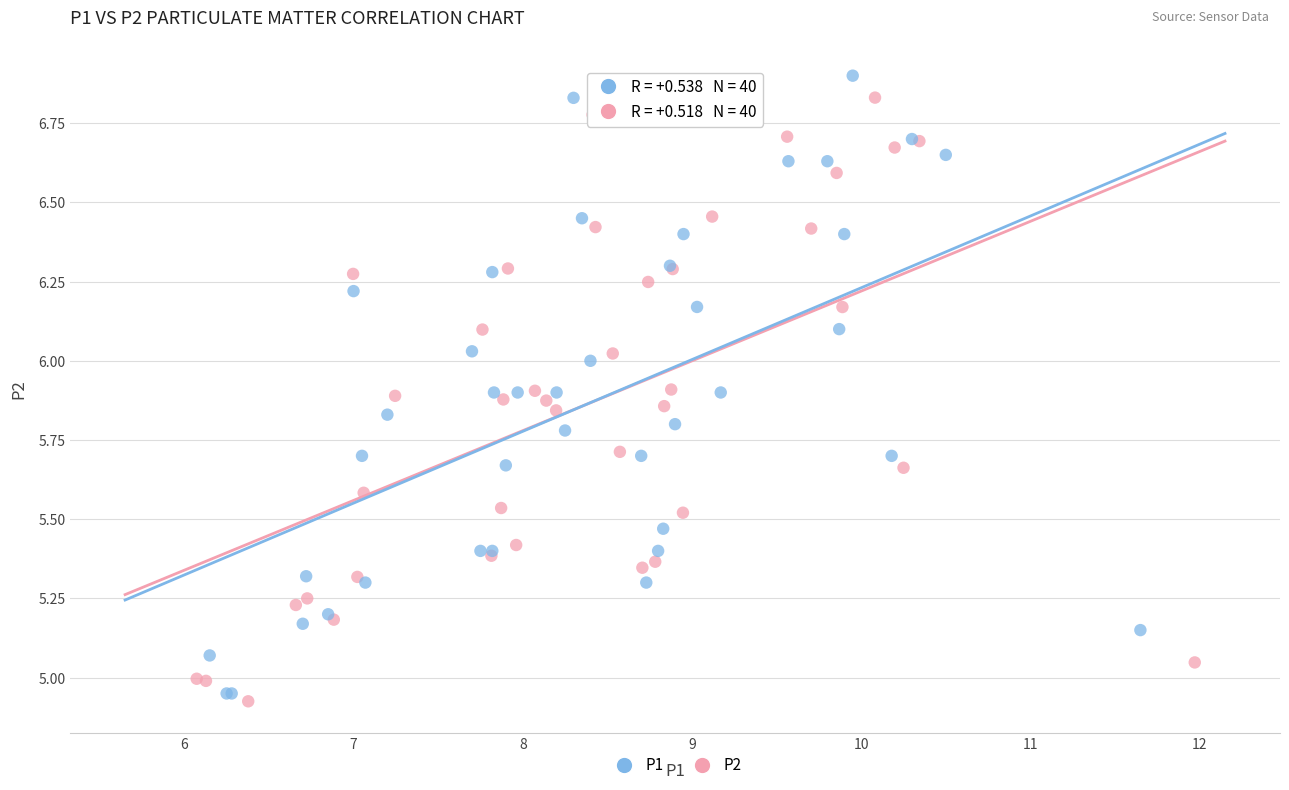

Which series has the widest spread of Y values?

P1